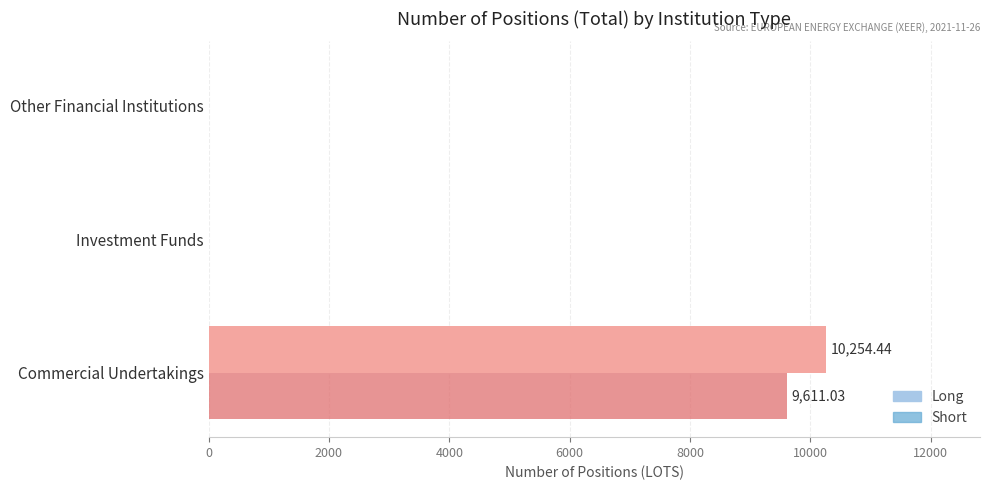

Which category has the highest value in the Short series?

Commercial Undertakings